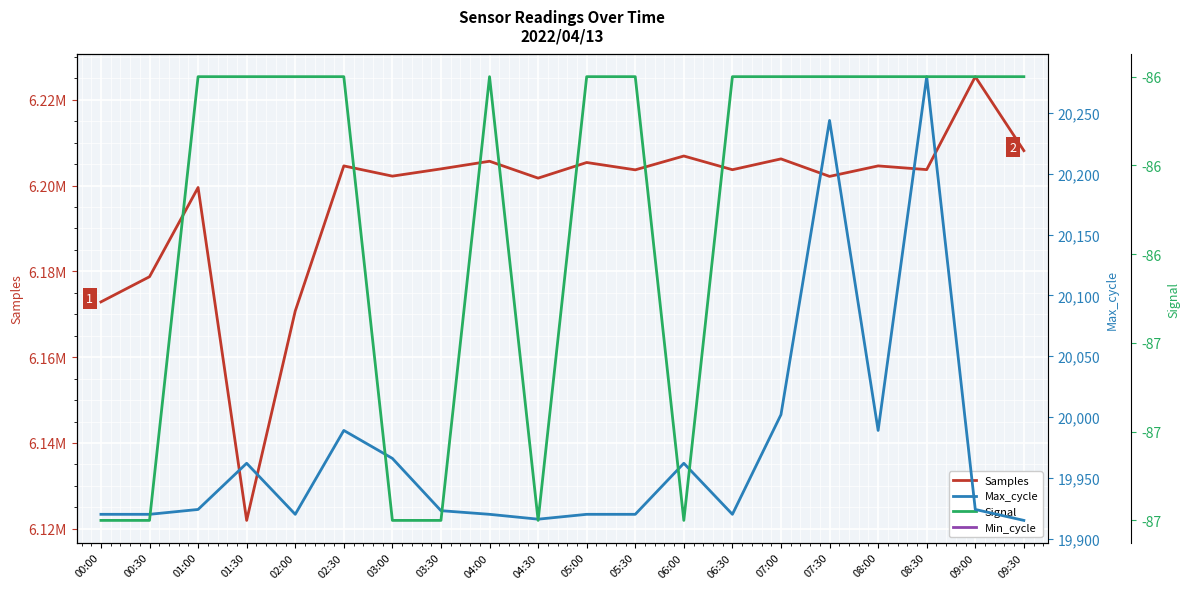

What is the sum of all Max_cycle values?

399436